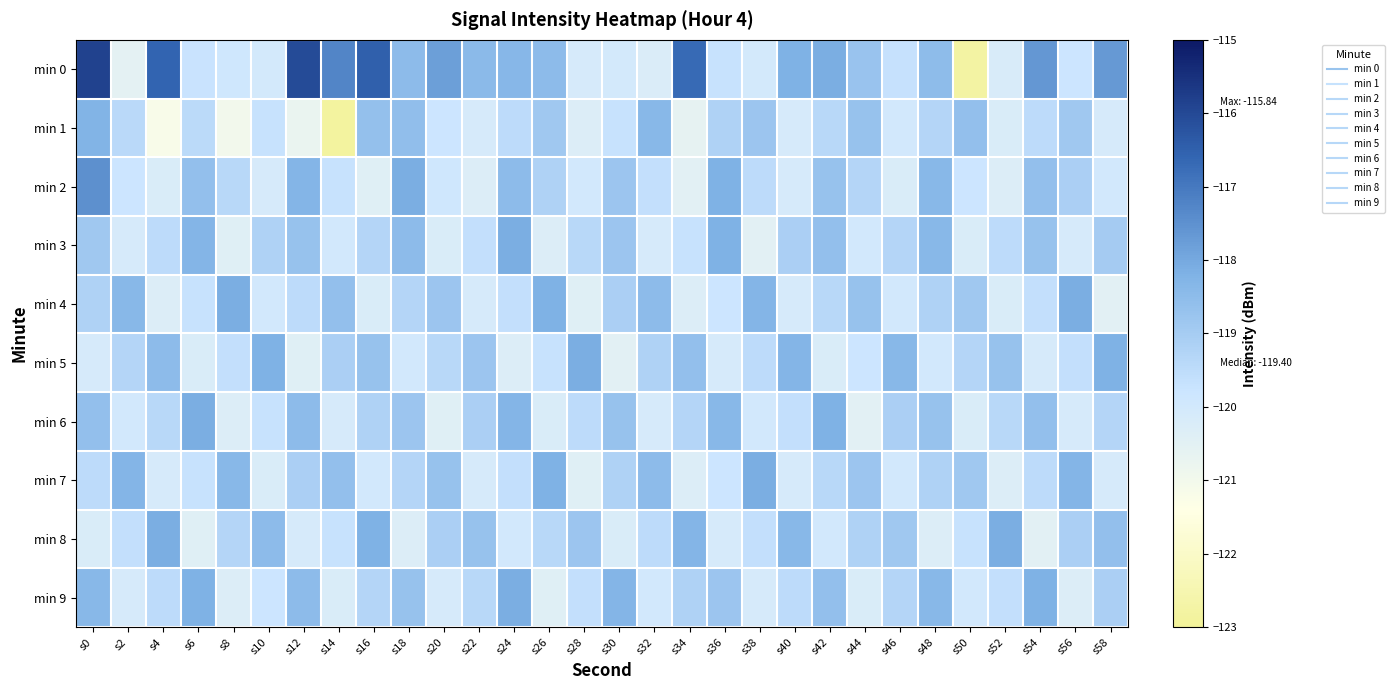

Rank the series at s48 from lowest to highest value.

min 8, min 5, min 1, min 4, min 7, min 6, min 0, min 2, min 3, min 9